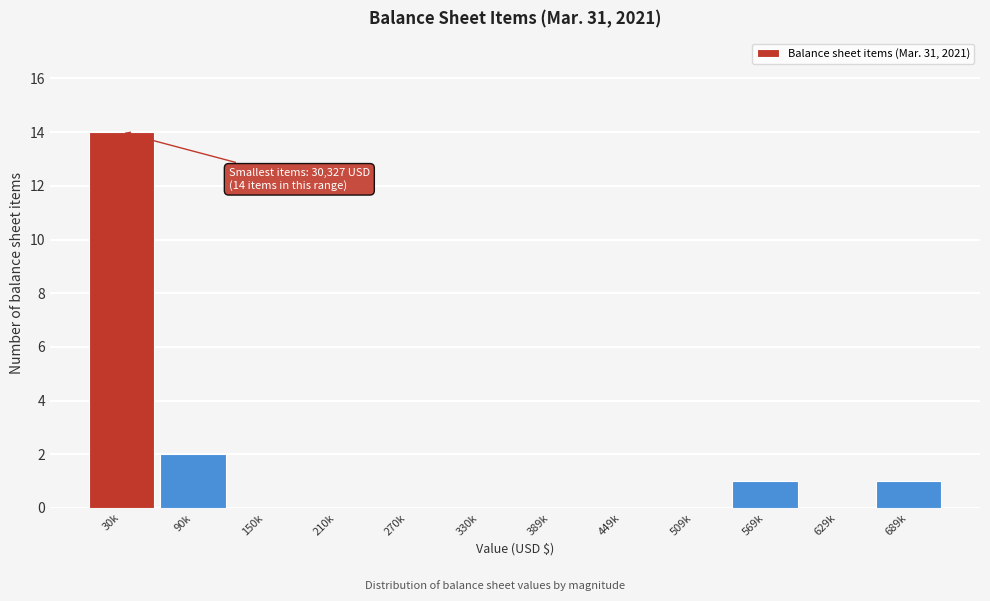

Reading left to right, transcribe all the data shown in this chart.

30k=14	90k=2	150k=0	210k=0	270k=0	330k=0	389k=0	449k=0	509k=0	569k=1	629k=0	689k=1